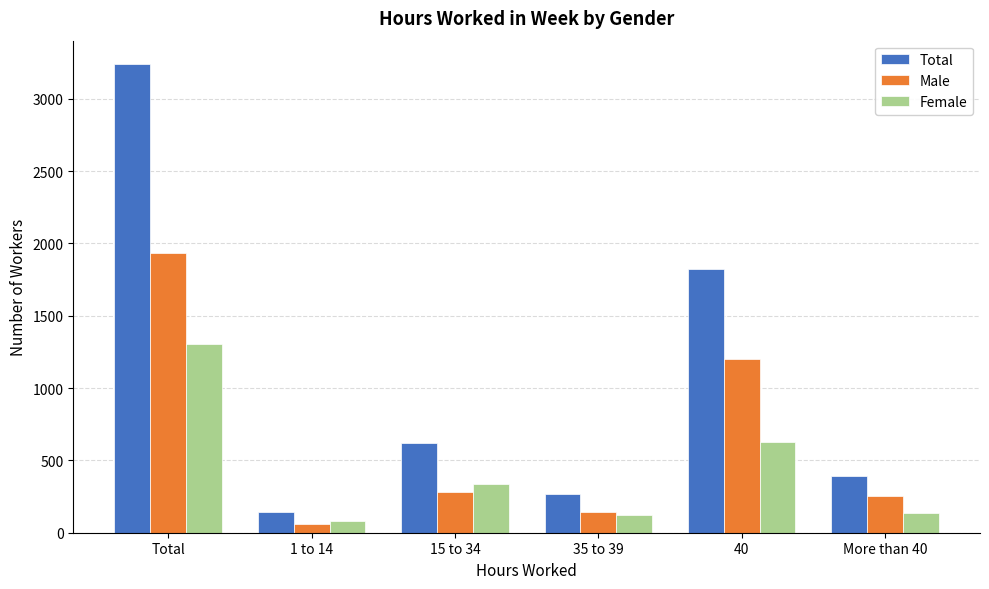

What is the average value of the Male series?

645